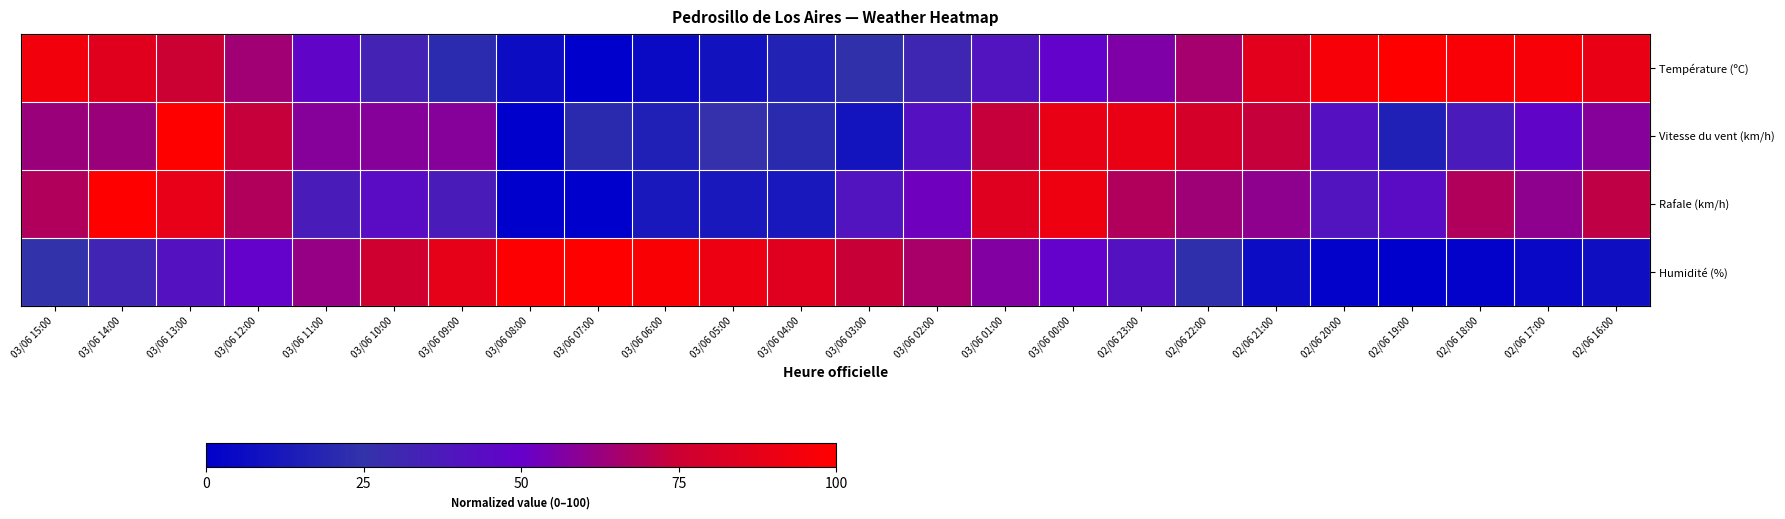

Which series has the widest spread of values?

Température (ºC)